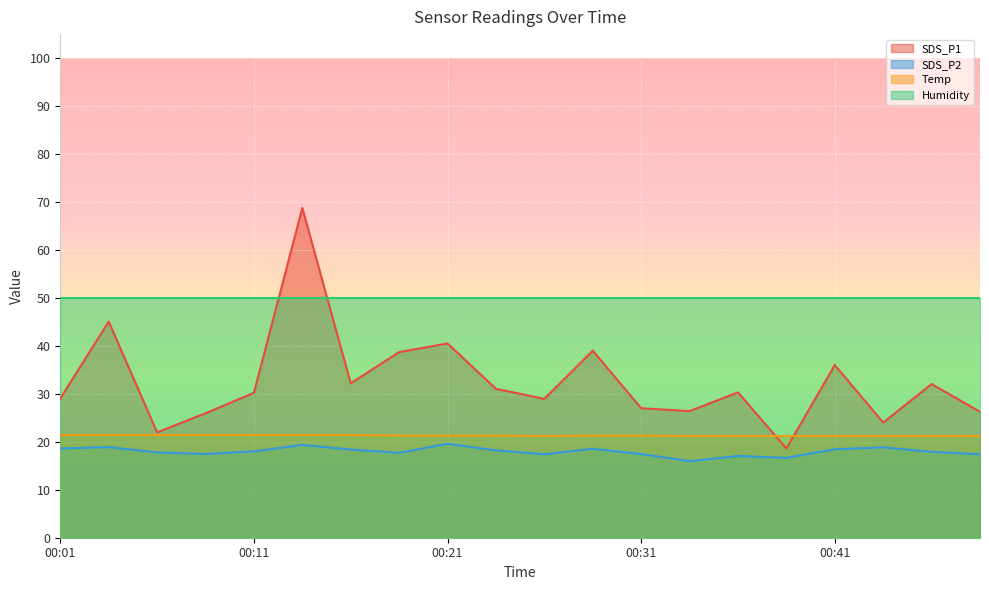

True or false: SDS_P2 has more than 2 points higher than both neighbors.

True